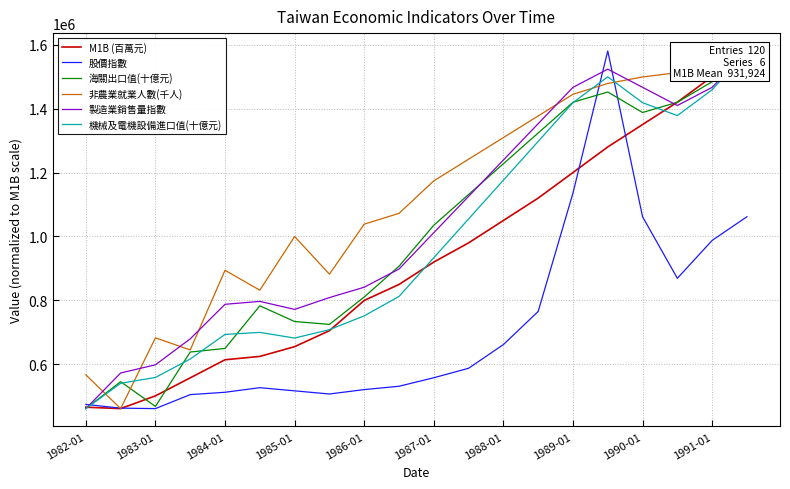

What is the value of the 機械及電機設備進口值(十億元) point at the 16th from the left?

1499208.7